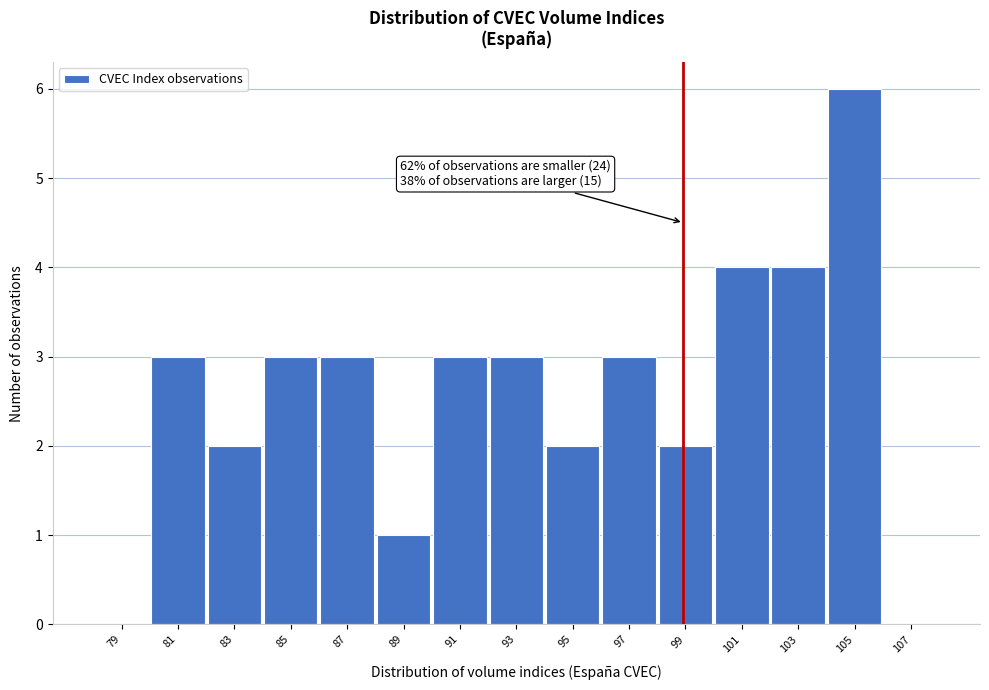

Reading left to right, transcribe all the data shown in this chart.

79=0	81=3	83=2	85=3	87=3	89=1	91=3	93=3	95=2	97=3	99=2	101=4	103=4	105=6	107=0